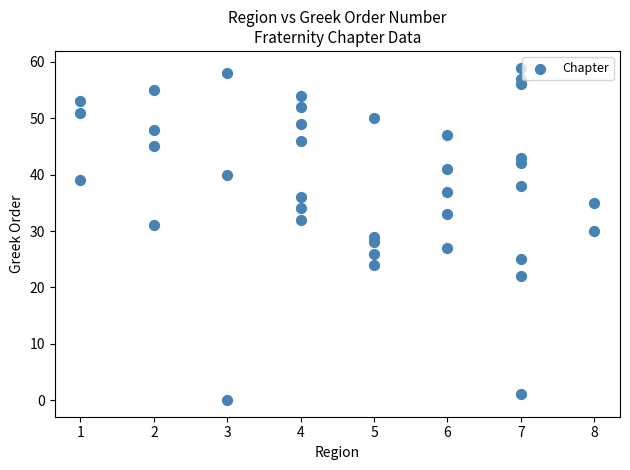

What is the range of X values (max minus min)?

7